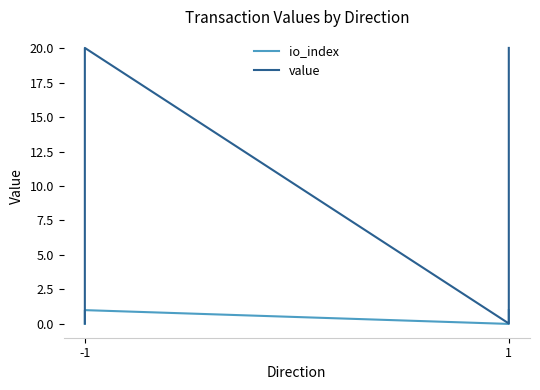

At which category is the sum across all series the highest?

-1